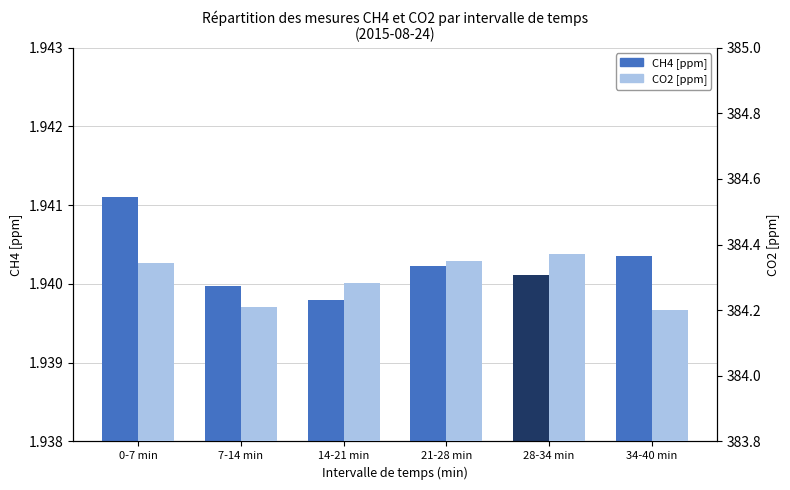

How many groups of bars are there?

6